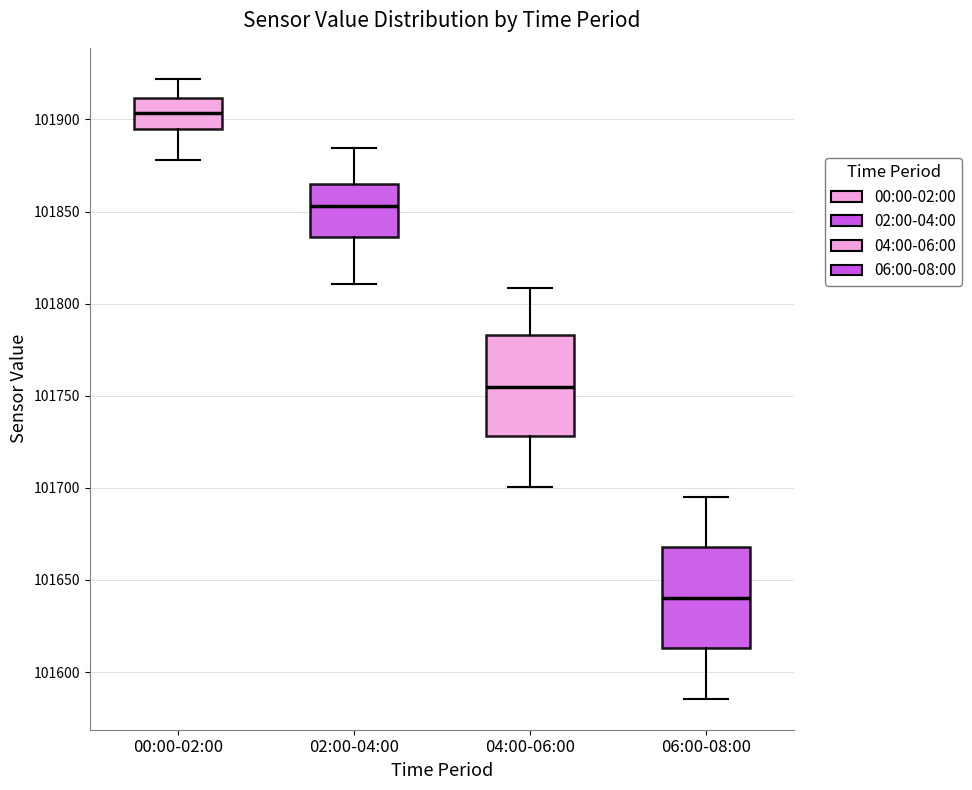

Where is the lower edge of the box for 04:00-06:00 on the y-axis? The values are not printed on the chart, so give them approximately, as read against the axis.

101730